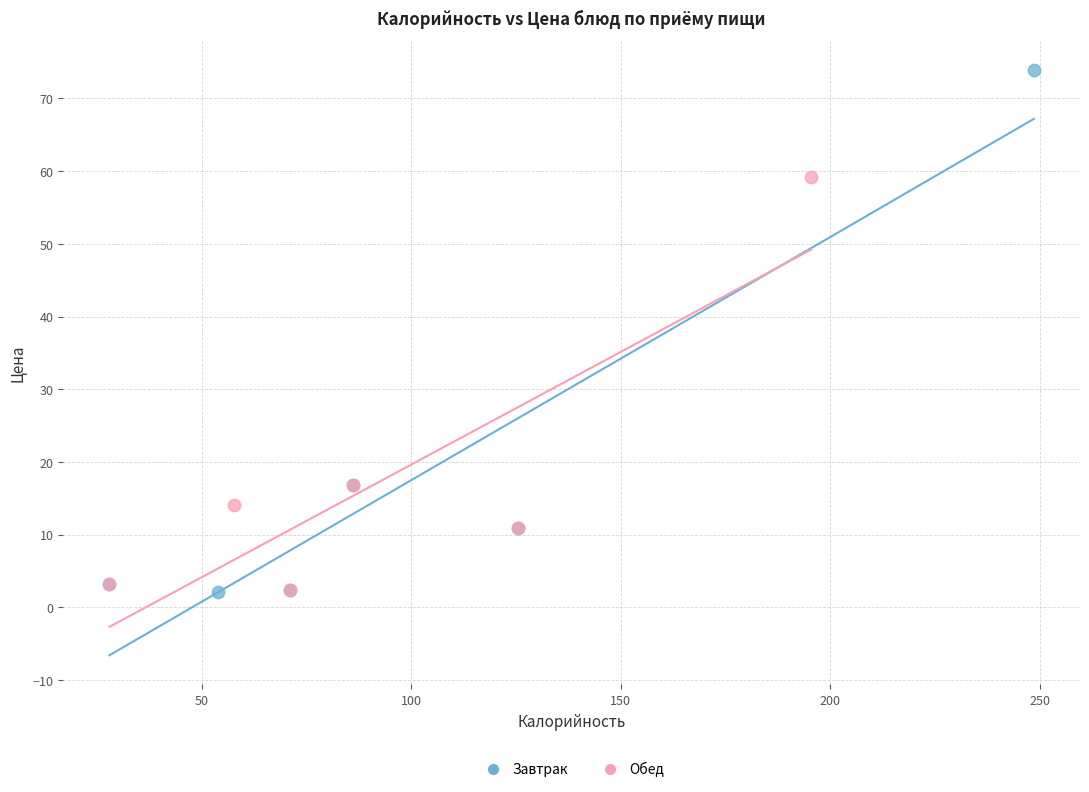

Which series reaches the maximum Y coordinate?

Завтрак